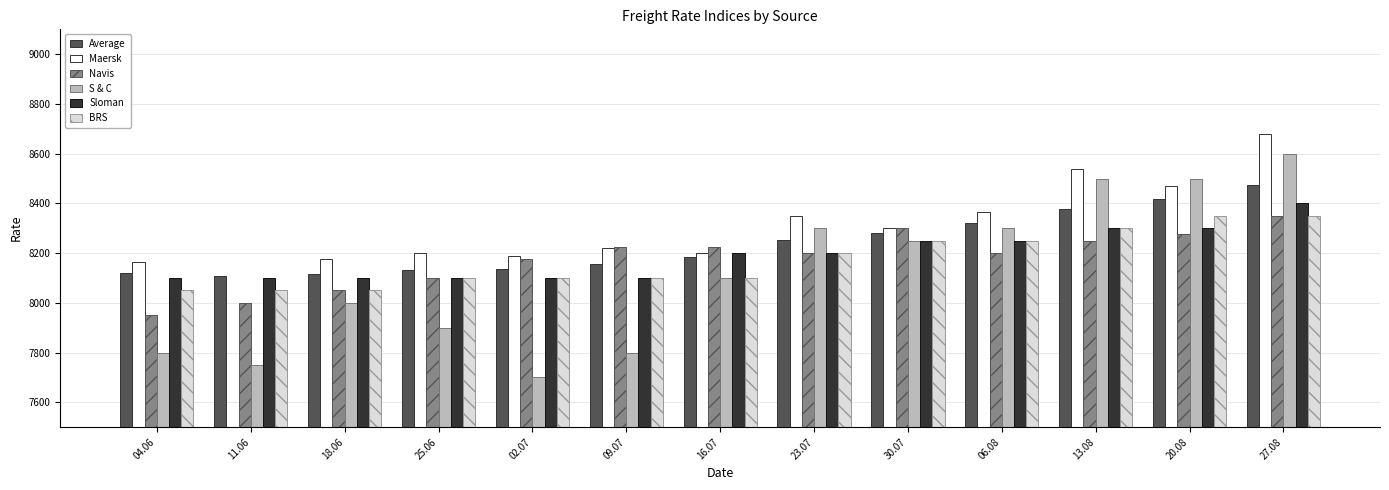

How many values in the BRS series exceed 8100?

6